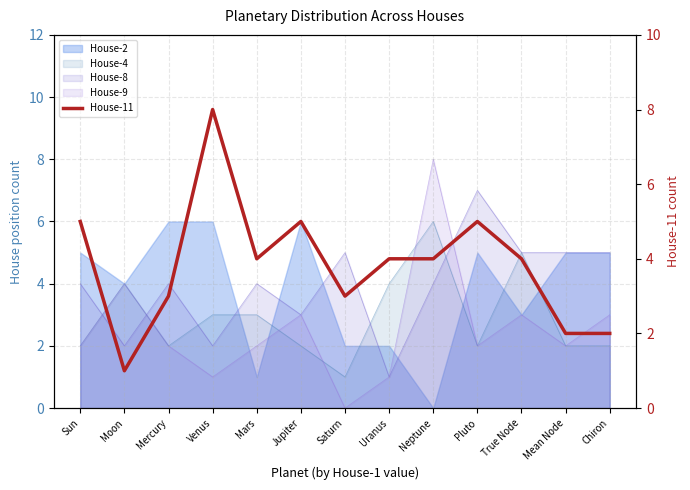

What position from the left is Neptune?

9